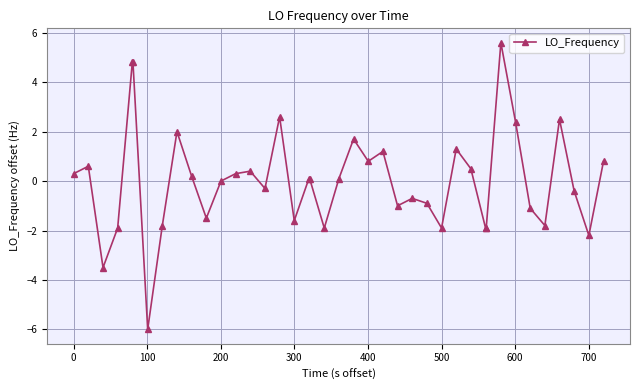

What is the difference between the second highest and second lowest values?

8.3